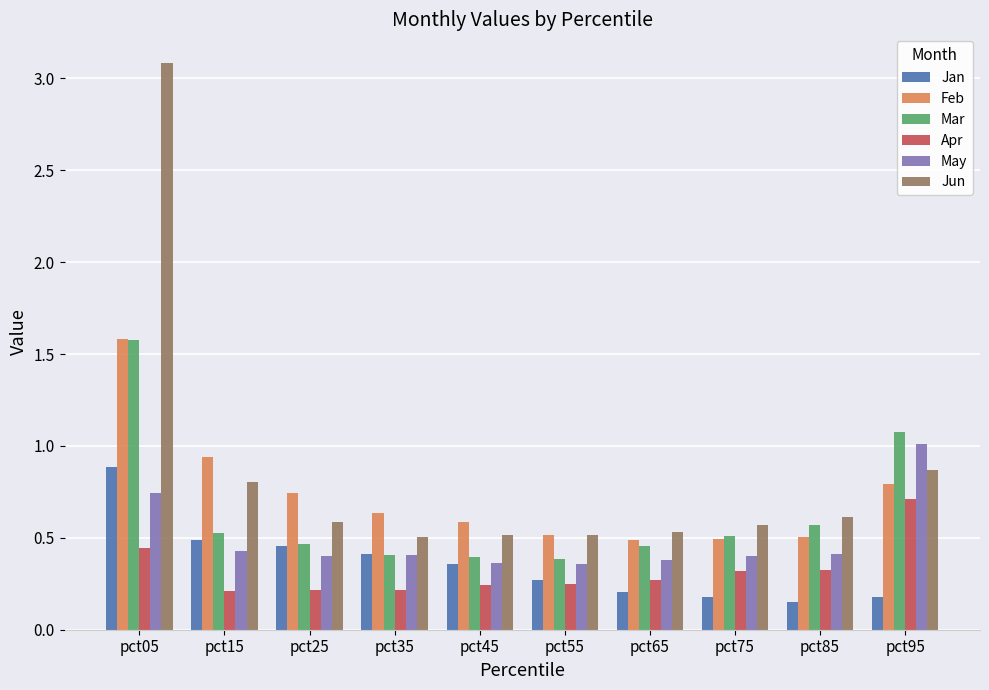

At which category is the sum across all series the highest?

pct05